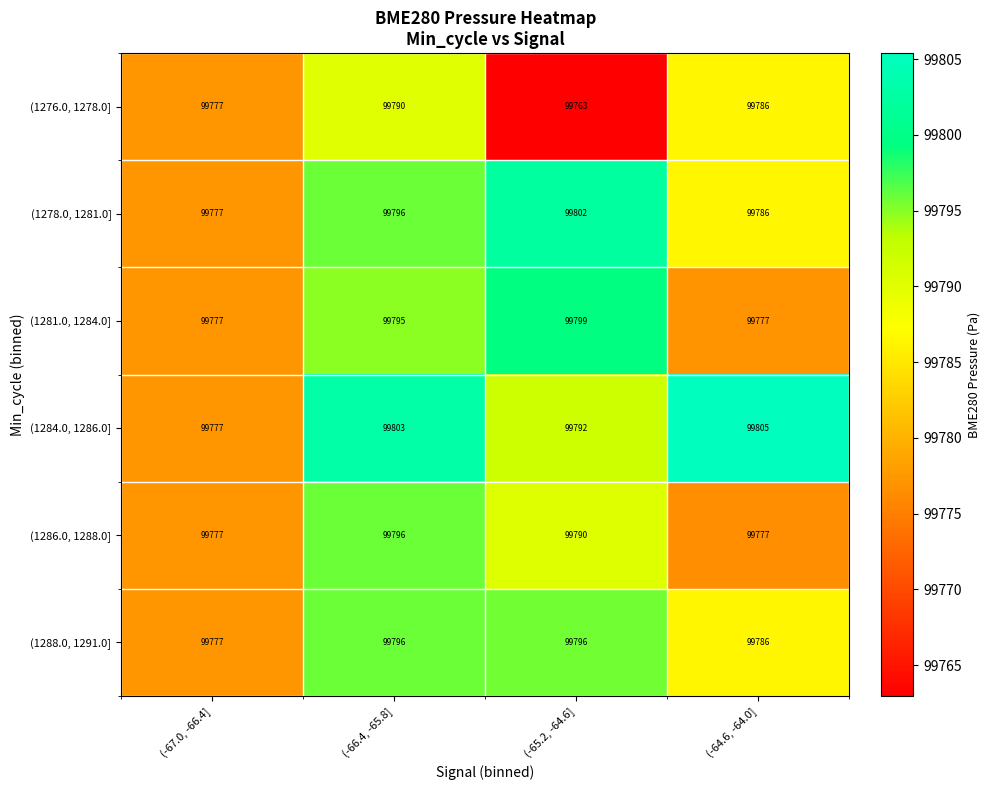

Is the value of (1278.0, 1281.0] at (-64.6, -64.0] greater than the value of (1276.0, 1278.0] at (-67.0, -66.4]?

Yes